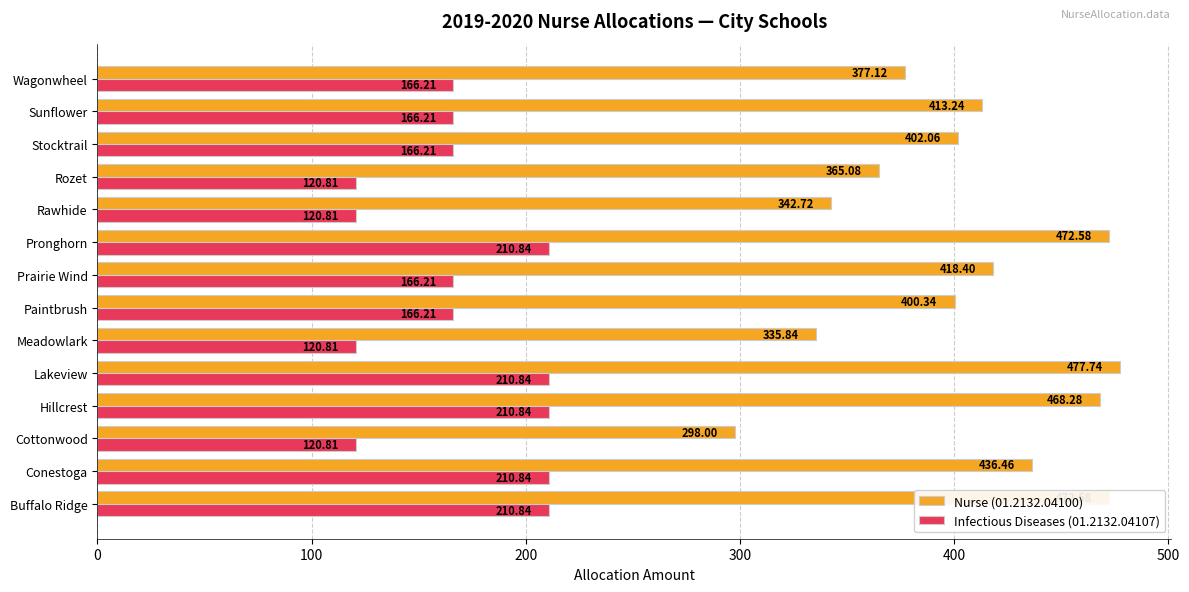

What is the spread (max minus min) of values at Conestoga?

225.6